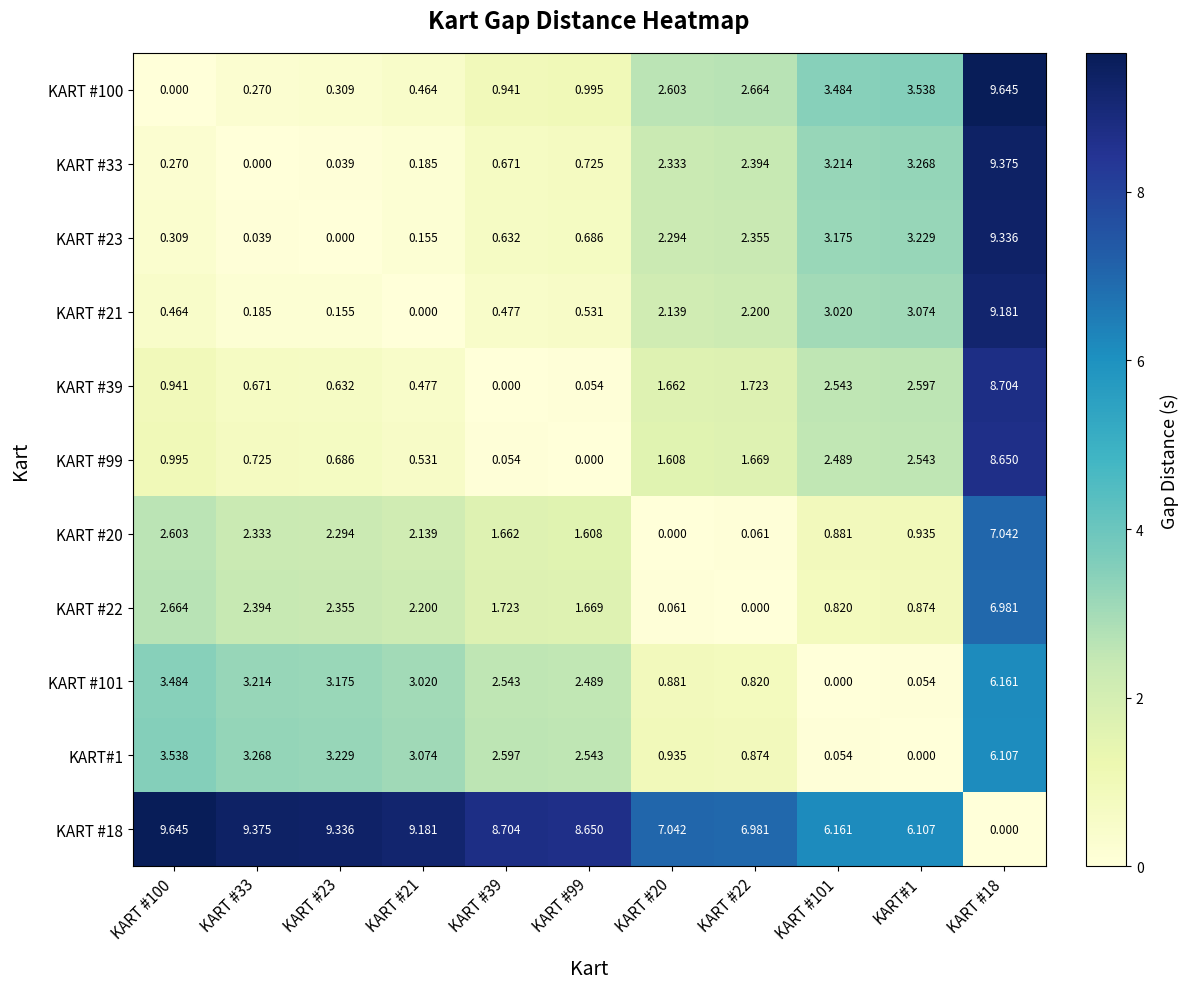

Reading right to left, list all the values displayed in this chart.

KART #100: KART #18=9.6	KART#1=3.5	KART #101=3.5	KART #22=2.7	KART #20=2.6	KART #99=1.0	KART #39=0.9	KART #21=0.5	KART #23=0.3	KART #33=0.3	KART #100=0.0
KART #33: KART #18=9.4	KART#1=3.3	KART #101=3.2	KART #22=2.4	KART #20=2.3	KART #99=0.7	KART #39=0.7	KART #21=0.2	KART #23=0.0	KART #33=0.0	KART #100=0.3
KART #23: KART #18=9.3	KART#1=3.2	KART #101=3.2	KART #22=2.4	KART #20=2.3	KART #99=0.7	KART #39=0.6	KART #21=0.2	KART #23=0.0	KART #33=0.0	KART #100=0.3
KART #21: KART #18=9.2	KART#1=3.1	KART #101=3.0	KART #22=2.2	KART #20=2.1	KART #99=0.5	KART #39=0.5	KART #21=0.0	KART #23=0.2	KART #33=0.2	KART #100=0.5
KART #39: KART #18=8.7	KART#1=2.6	KART #101=2.5	KART #22=1.7	KART #20=1.7	KART #99=0.1	KART #39=0.0	KART #21=0.5	KART #23=0.6	KART #33=0.7	KART #100=0.9
KART #99: KART #18=8.7	KART#1=2.5	KART #101=2.5	KART #22=1.7	KART #20=1.6	KART #99=0.0	KART #39=0.1	KART #21=0.5	KART #23=0.7	KART #33=0.7	KART #100=1.0
KART #20: KART #18=7.0	KART#1=0.9	KART #101=0.9	KART #22=0.1	KART #20=0.0	KART #99=1.6	KART #39=1.7	KART #21=2.1	KART #23=2.3	KART #33=2.3	KART #100=2.6
KART #22: KART #18=7.0	KART#1=0.9	KART #101=0.8	KART #22=0.0	KART #20=0.1	KART #99=1.7	KART #39=1.7	KART #21=2.2	KART #23=2.4	KART #33=2.4	KART #100=2.7
KART #101: KART #18=6.2	KART#1=0.1	KART #101=0.0	KART #22=0.8	KART #20=0.9	KART #99=2.5	KART #39=2.5	KART #21=3.0	KART #23=3.2	KART #33=3.2	KART #100=3.5
KART#1: KART #18=6.1	KART#1=0.0	KART #101=0.1	KART #22=0.9	KART #20=0.9	KART #99=2.5	KART #39=2.6	KART #21=3.1	KART #23=3.2	KART #33=3.3	KART #100=3.5
KART #18: KART #18=0.0	KART#1=6.1	KART #101=6.2	KART #22=7.0	KART #20=7.0	KART #99=8.7	KART #39=8.7	KART #21=9.2	KART #23=9.3	KART #33=9.4	KART #100=9.6